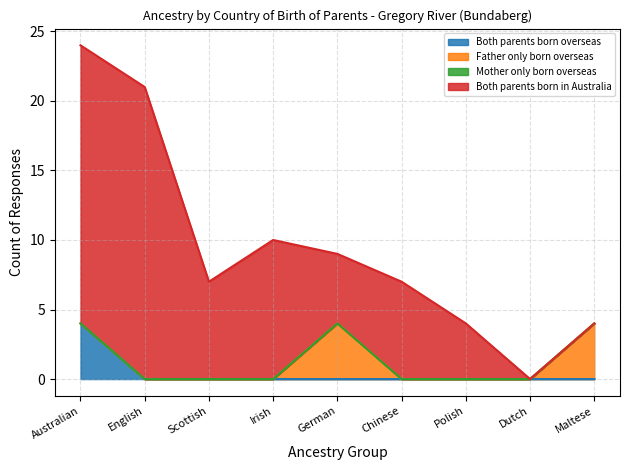

Which series has the largest total across all categories?

Both parents born in Australia